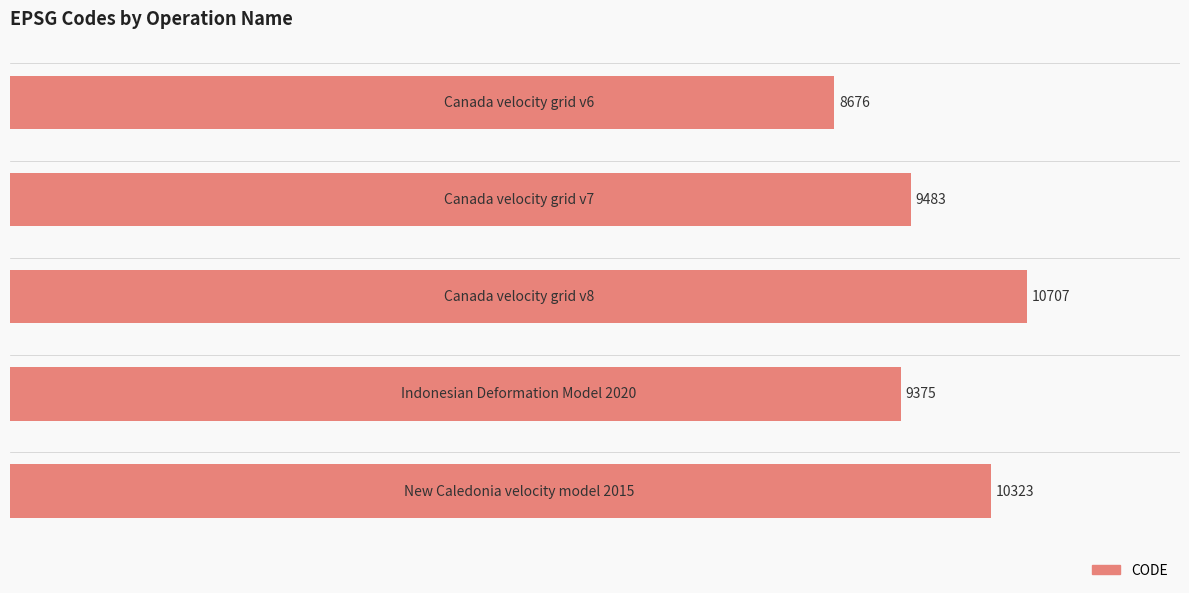

How many bars are there in total?

5